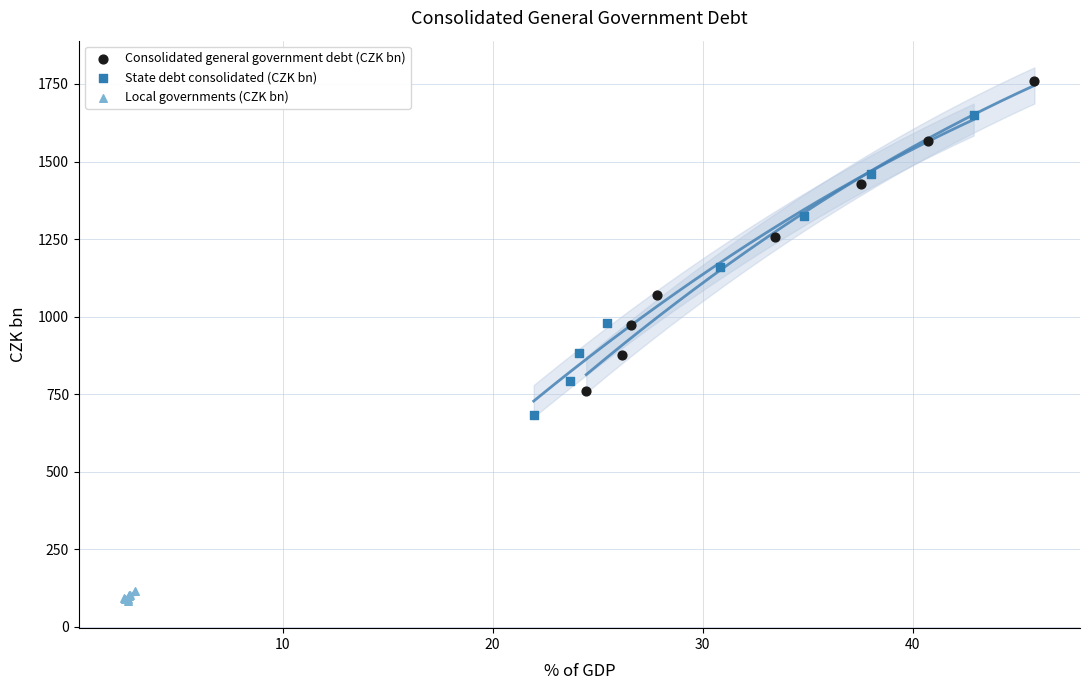

Which series has the widest spread of Y values?

Consolidated general government debt (CZK bn)